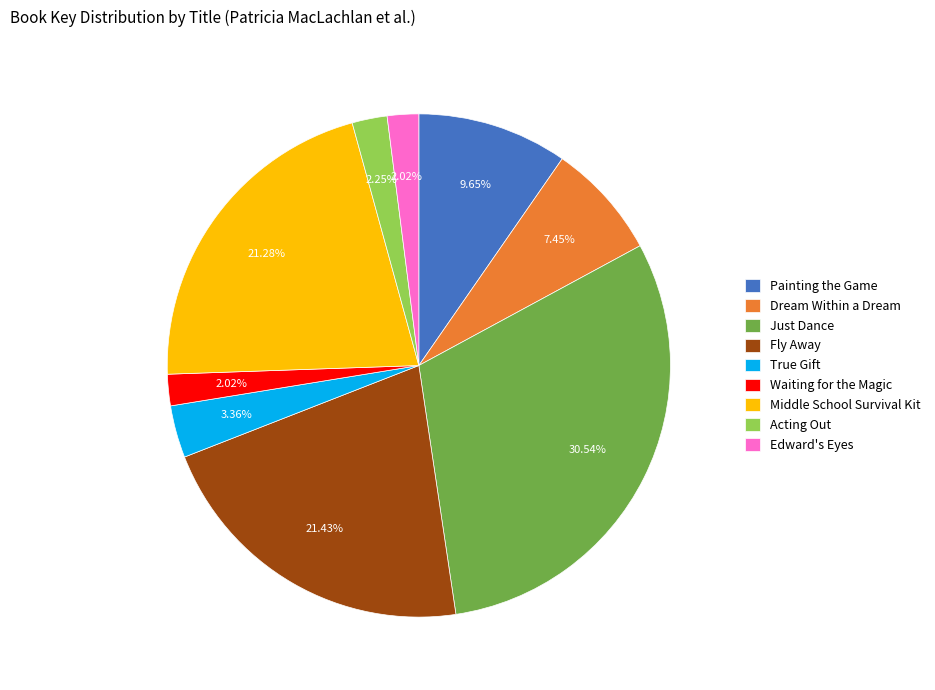

To the nearest percent, what portion does Dream Within a Dream represent?

7%